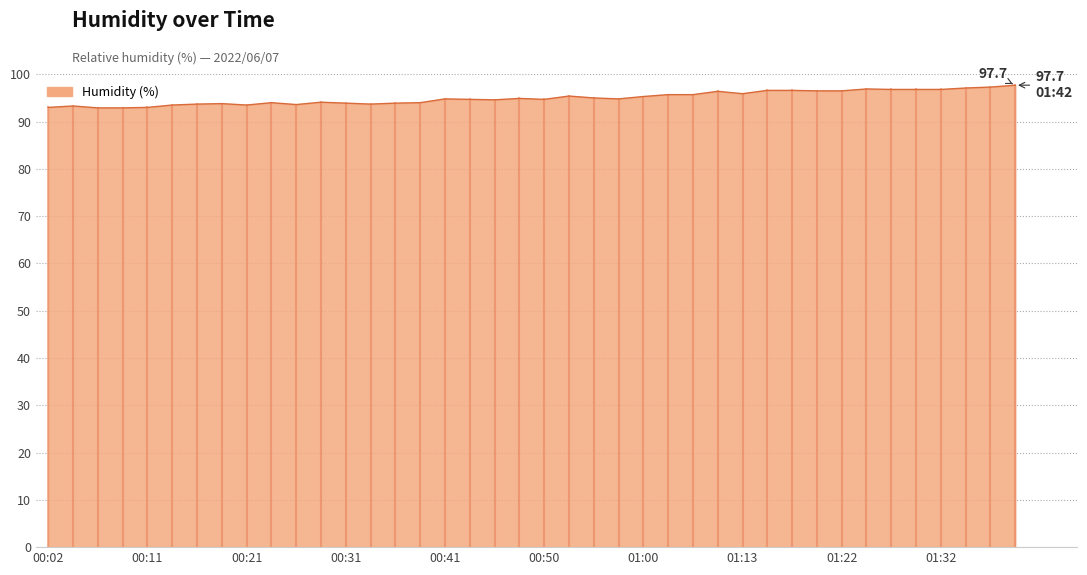

What is the smallest value displayed?

92.9